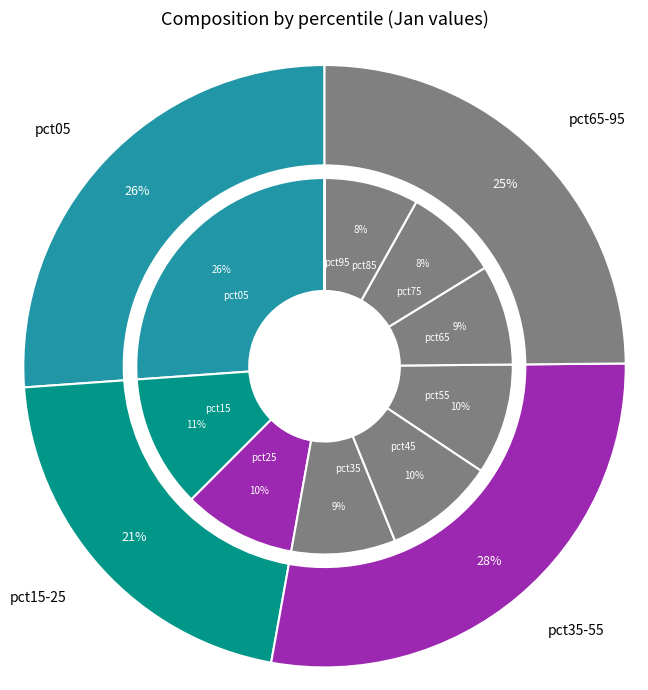

To the nearest percent, what portion does pct85 represent?

8%